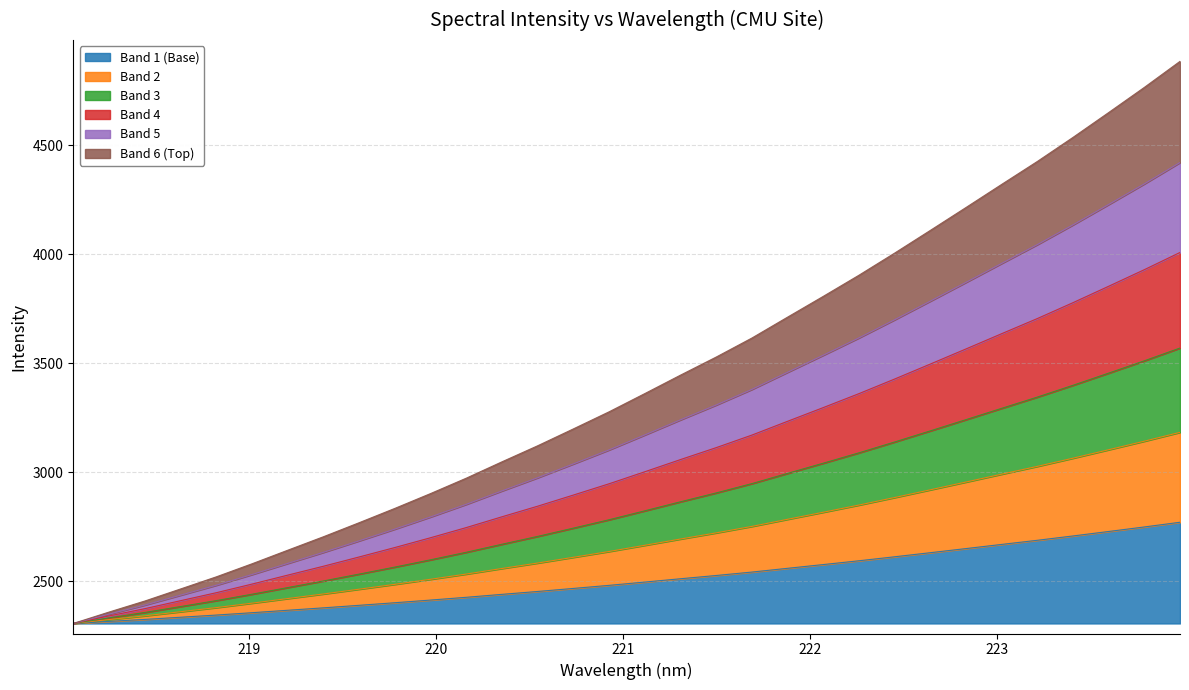

What is the value of the 9th point from the left?

2389.4